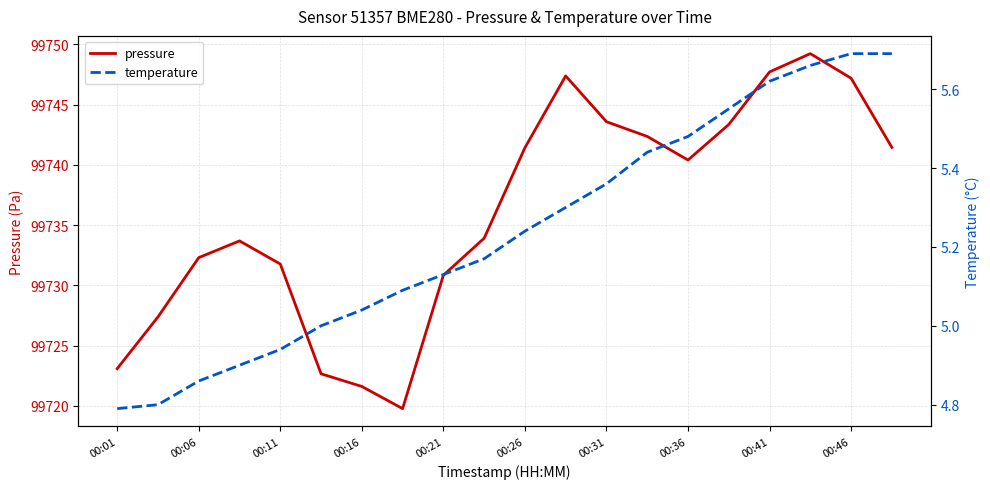

How many data points in pressure are less than 99740?

10